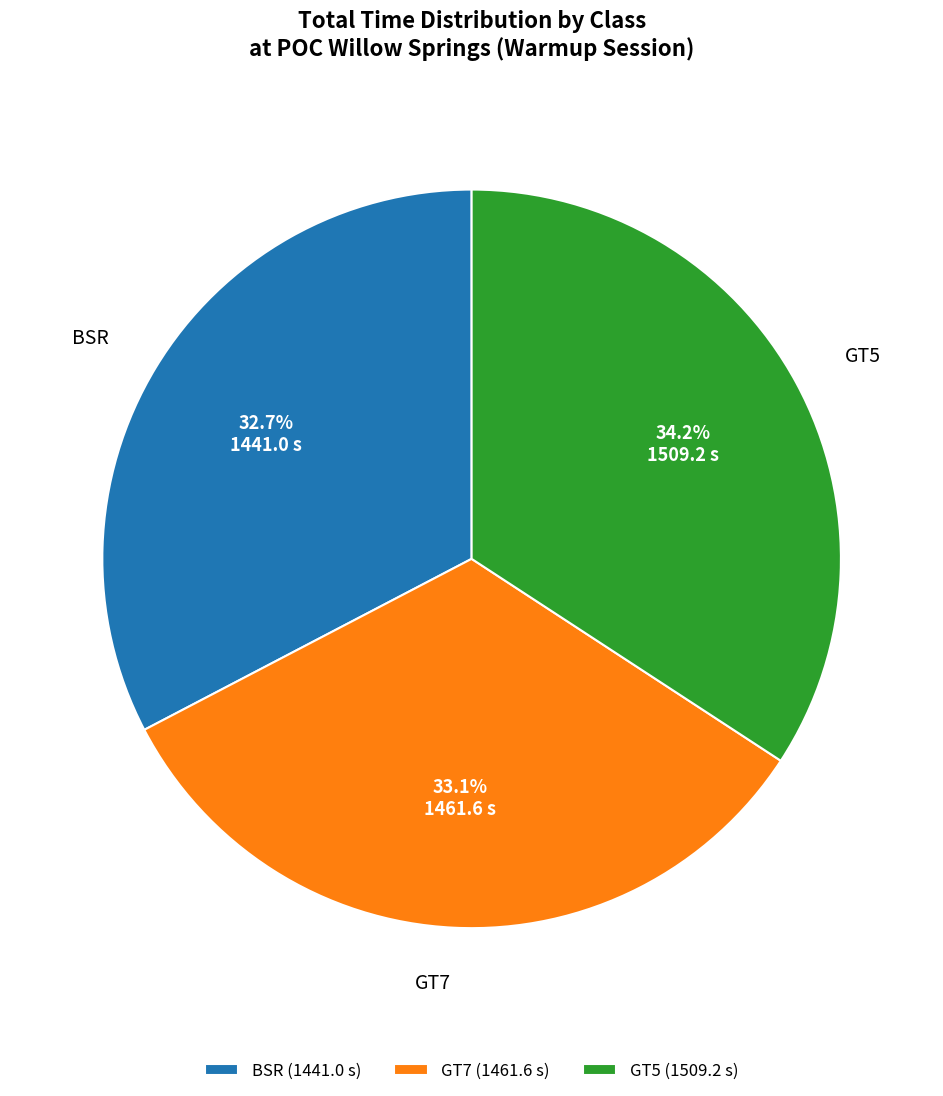

What portion of the pie excludes GT7?

66.9%